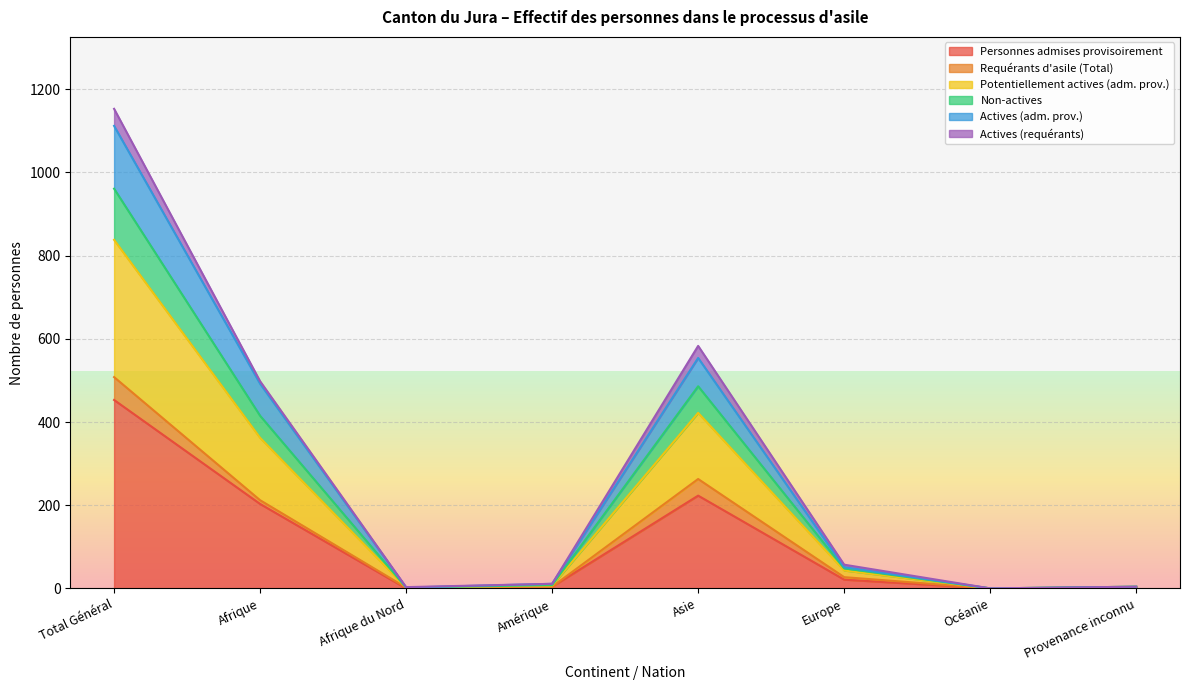

What is the maximum value for Personnes admises provisoirement?

453